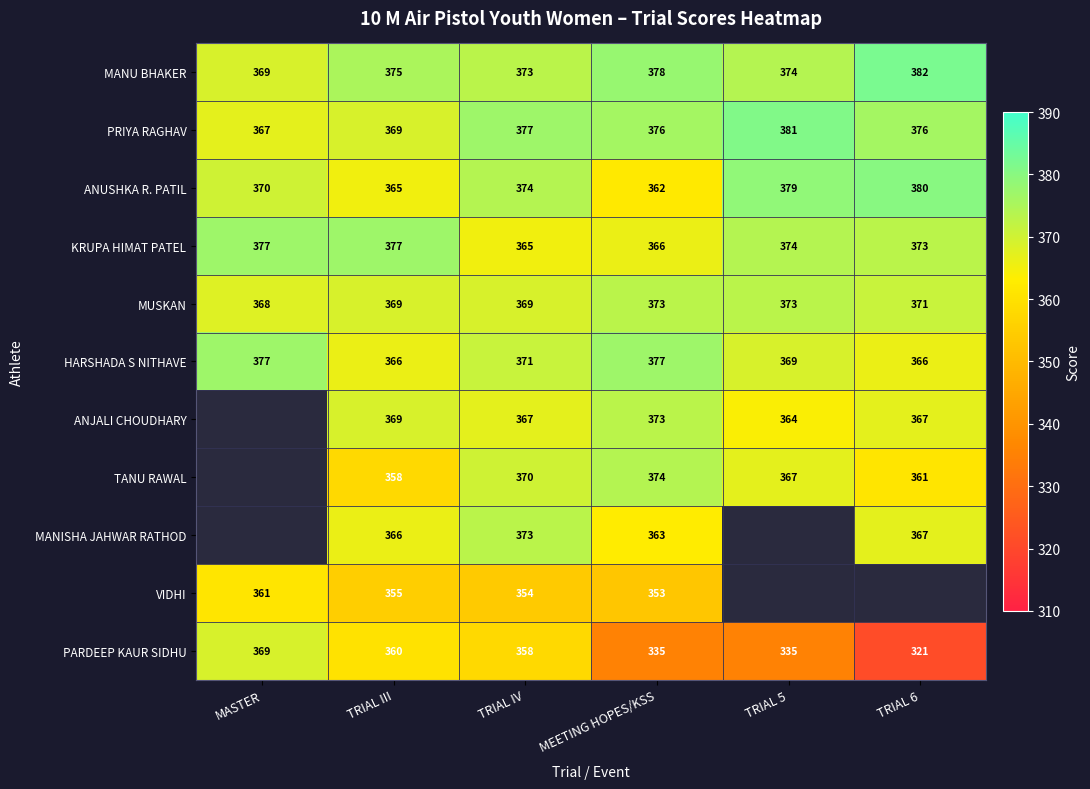

The value of ANUSHKA R. PATIL at TRIAL 5 is 132. True or false?

False